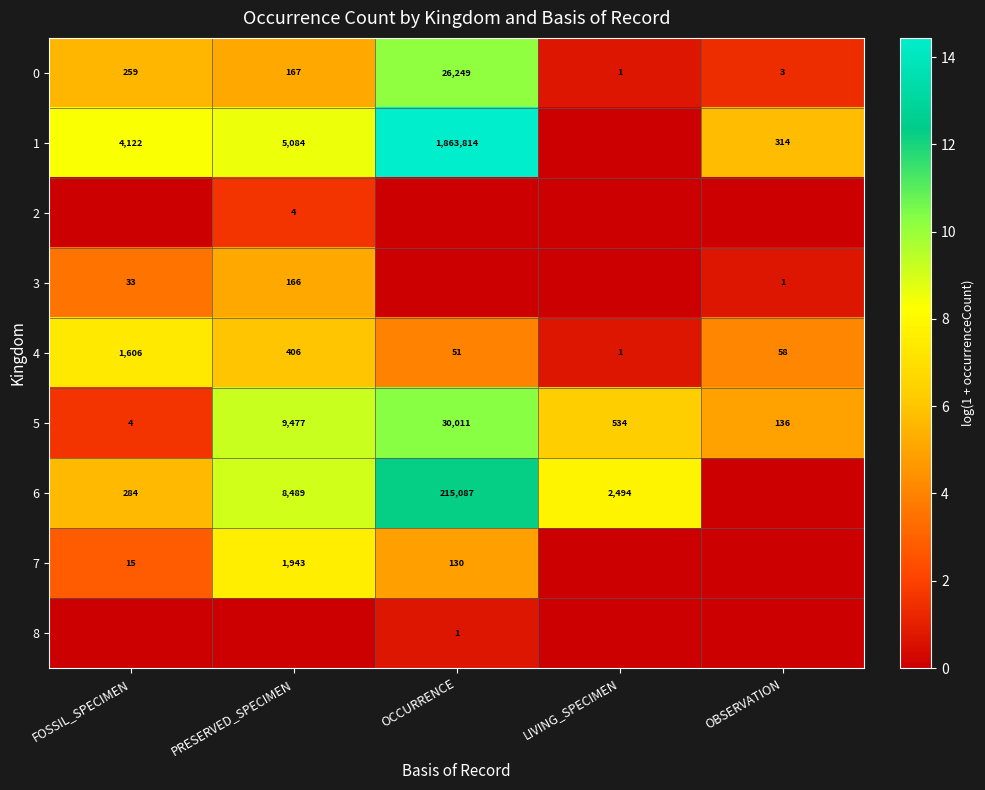

How many categories are shown in the chart?

5